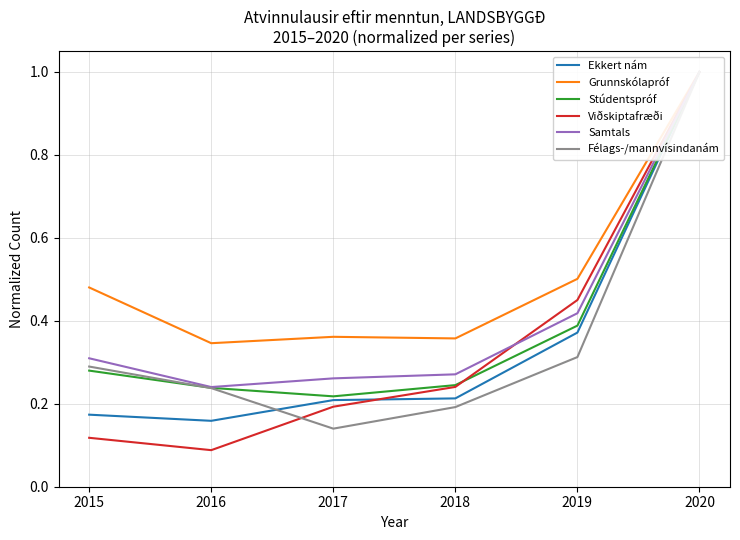

Which series has the largest total across all categories?

Grunnskólapróf